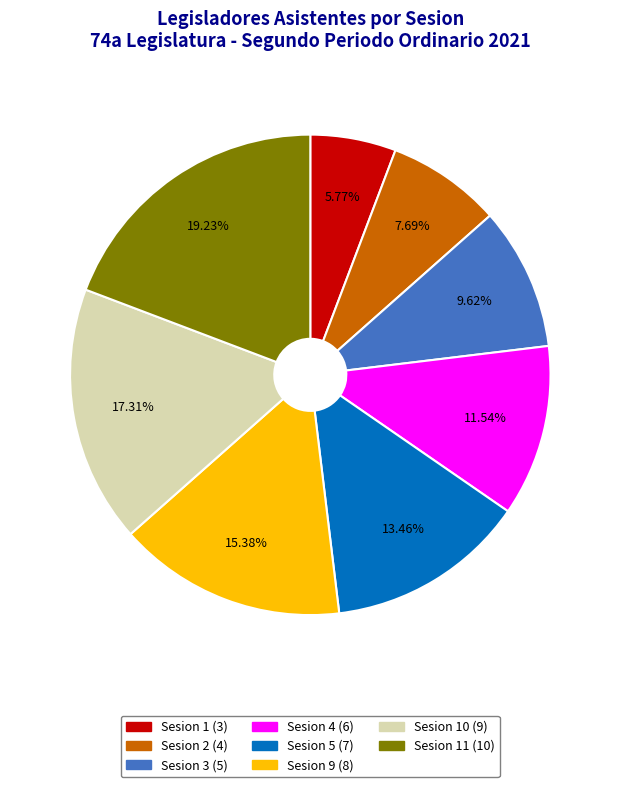

Does any single category account for the majority?

No